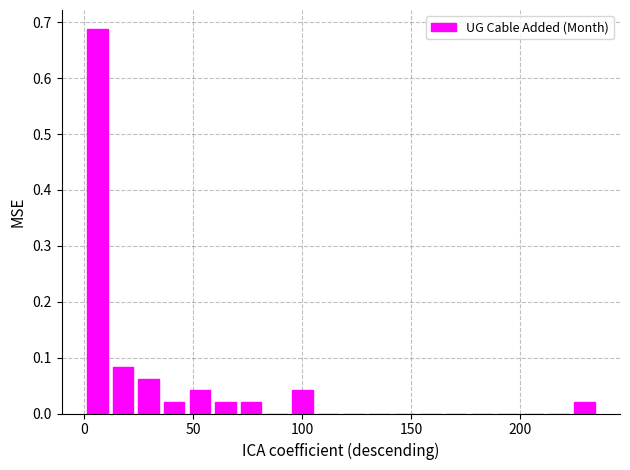

Read against the x-axis, roughly where is the centre of the tallest bar?

5